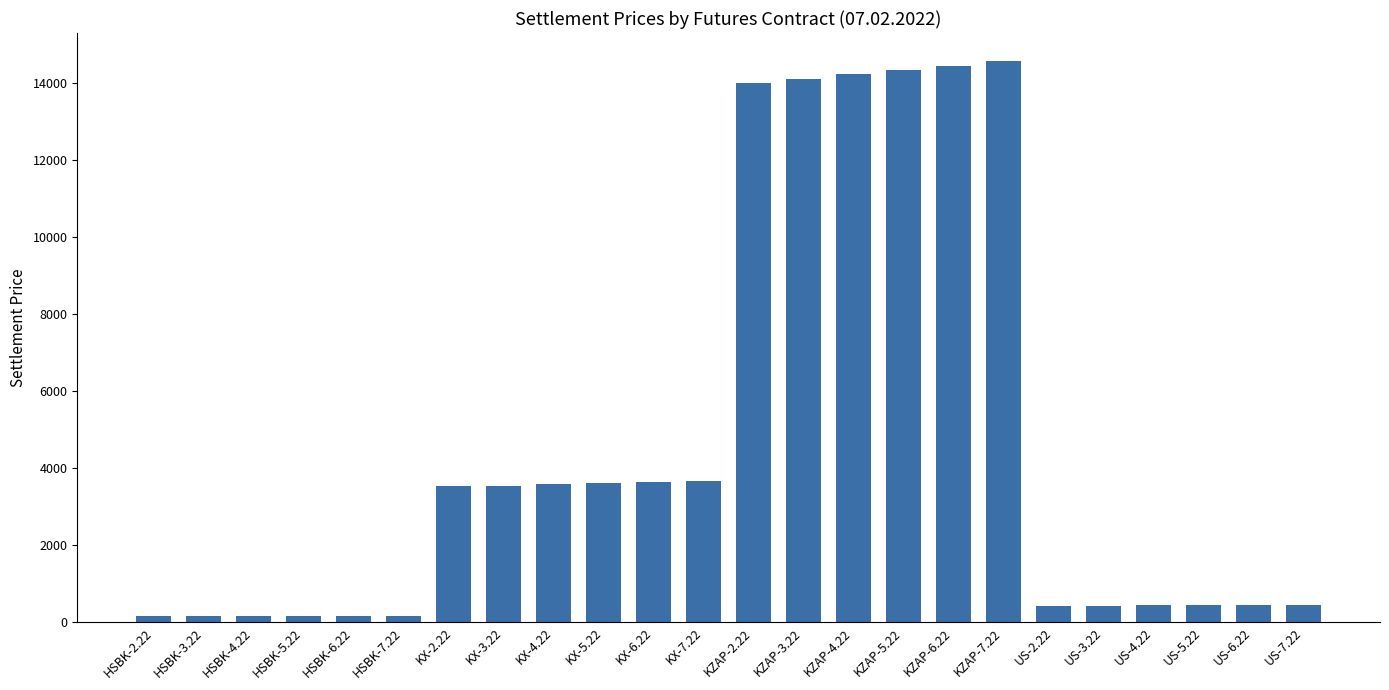

Which category has the highest value across all series?

KZAP-7.22